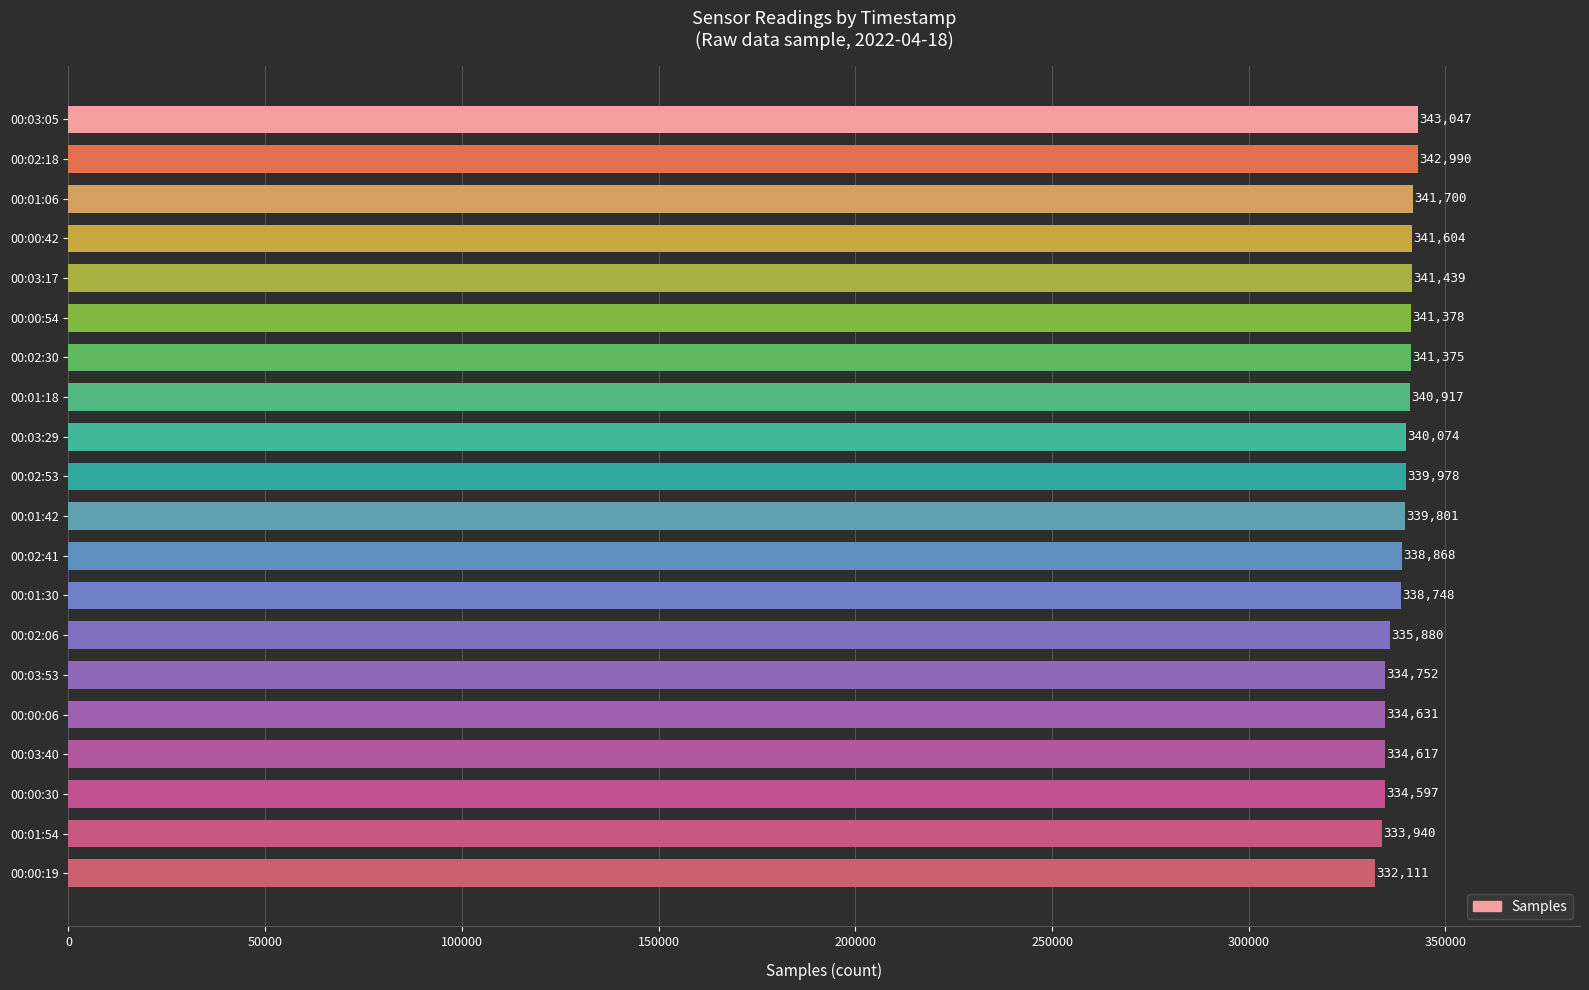

What is the average value?

338622